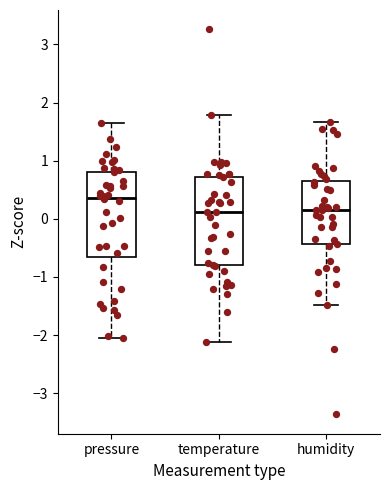

Which box has the highest median line?

pressure